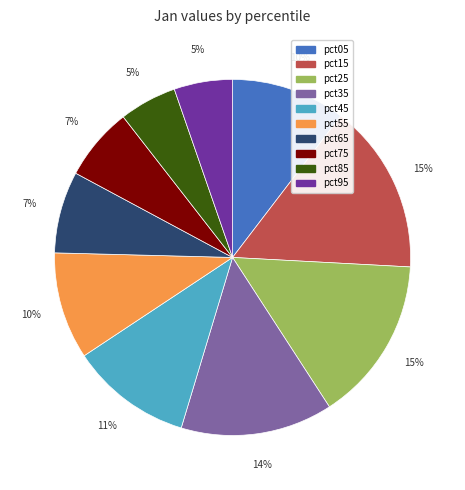

How many slices are in this pie chart?

10